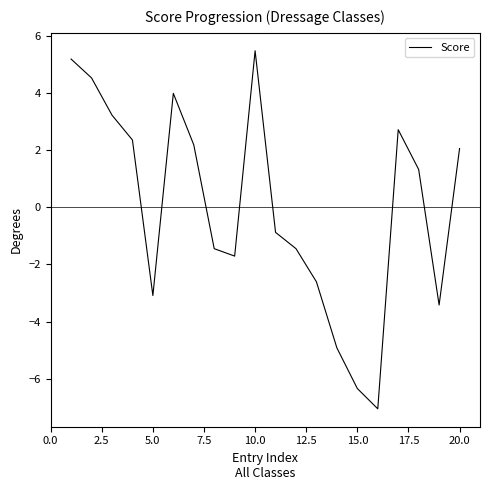

What is the maximum value shown in the chart?

5.5